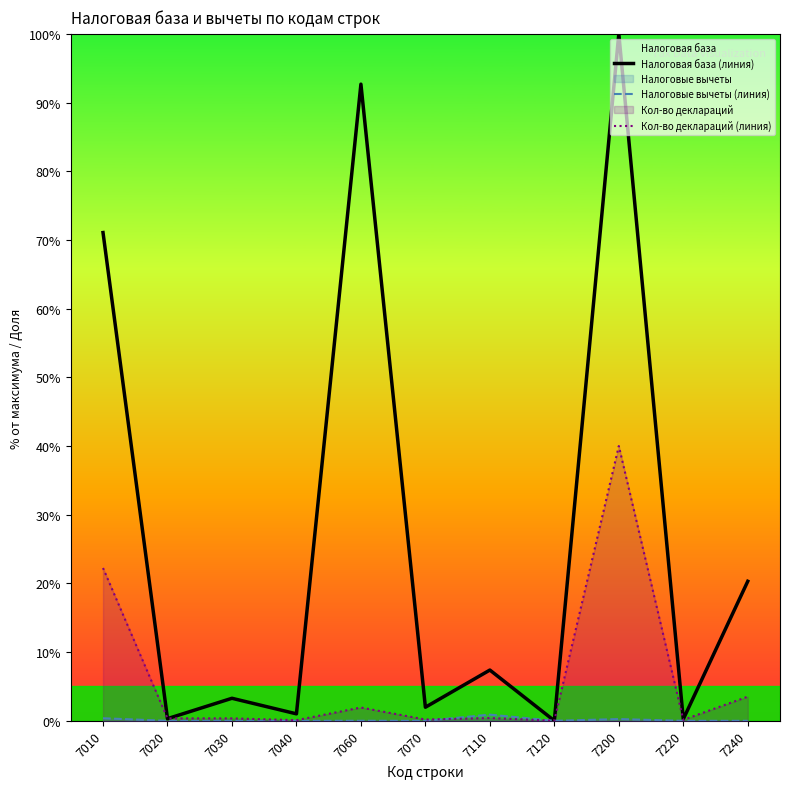

What is the spread (max minus min) of values at 7060?

92.7